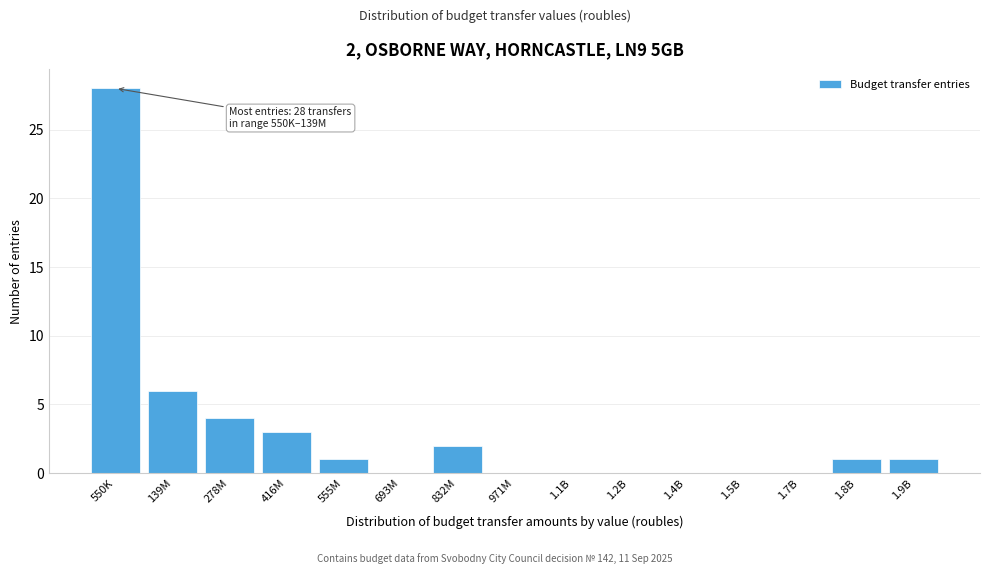

Reading left to right, what are all the values shown in this chart?

550K=28	139M=6	278M=4	416M=3	555M=1	693M=0	832M=2	971M=0	1.1B=0	1.2B=0	1.4B=0	1.5B=0	1.7B=0	1.8B=1	1.9B=1